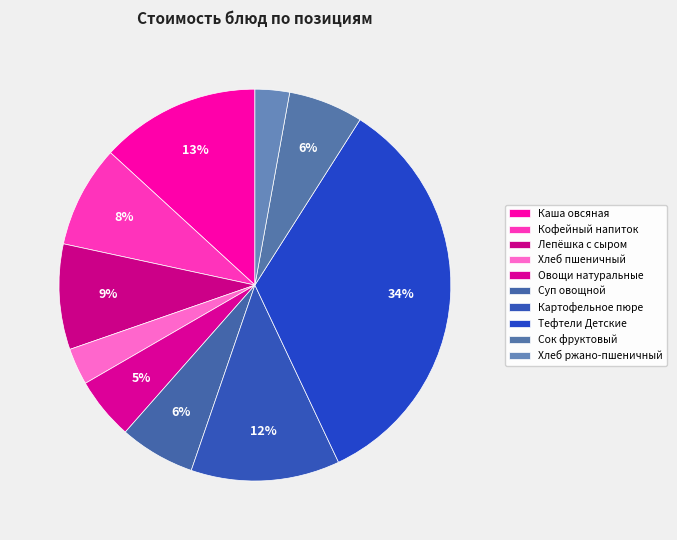

Count the number of slices in the pie.

10